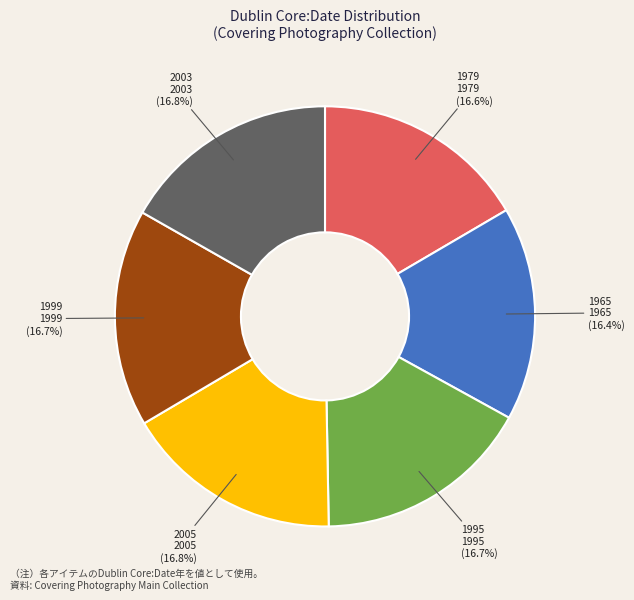

Is there a majority slice in this chart?

No